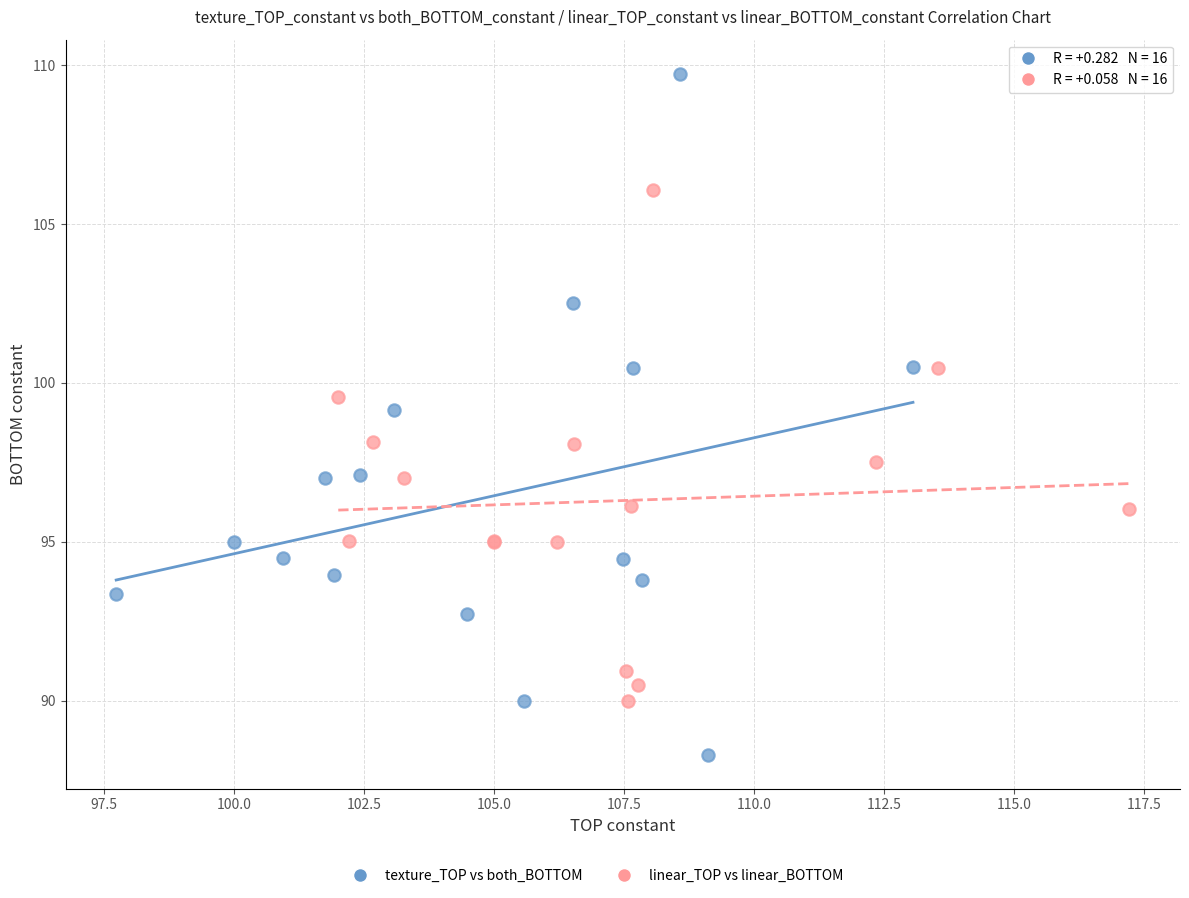

Which series contains the lowest Y value?

texture_TOP vs both_BOTTOM